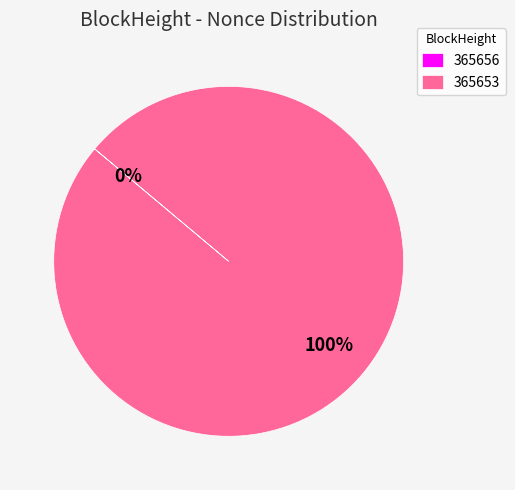

To the nearest percent, what portion does 365653 represent?

100%